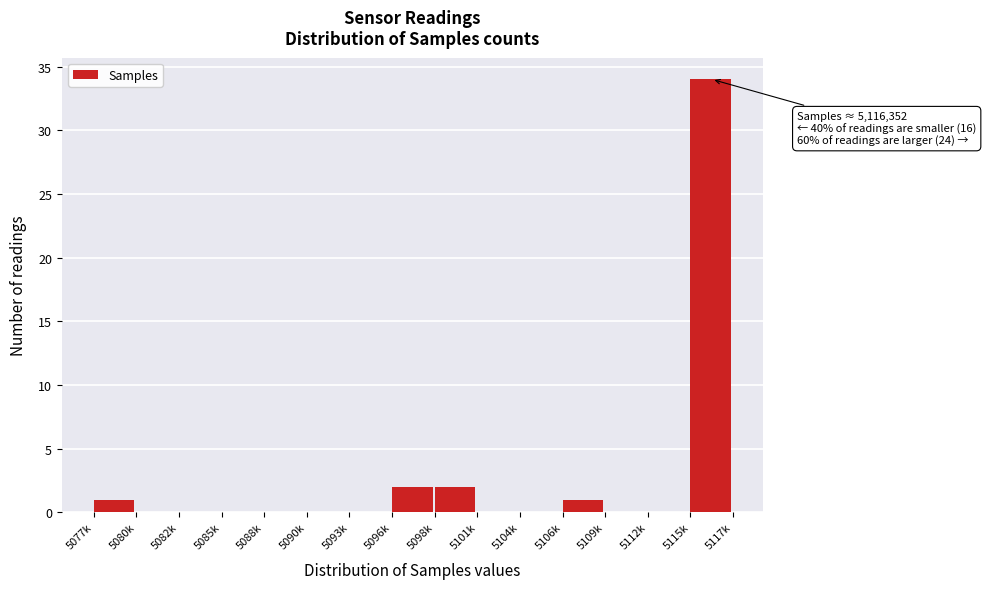

Reading left to right, extract all data points from this chart.

5077k=1	5080k=0	5082k=0	5085k=0	5088k=0	5090k=0	5093k=0	5096k=2	5098k=2	5101k=0	5104k=0	5106k=1	5109k=0	5112k=0	5115k=34